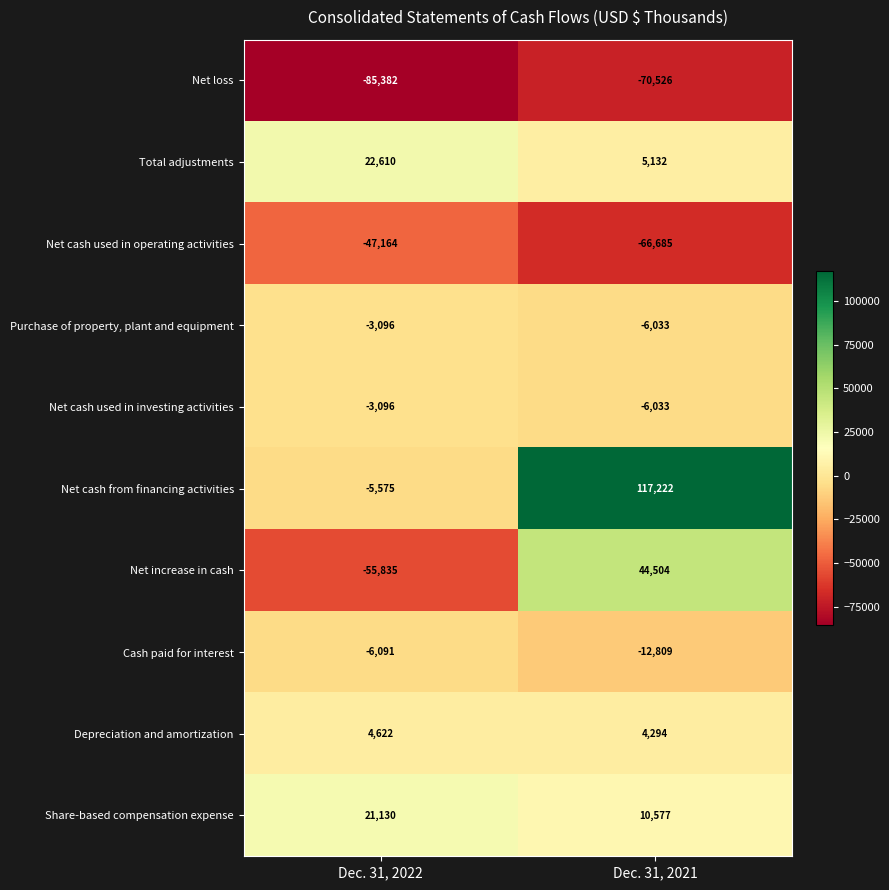

At how many categories does at least one series exceed 43308?

1